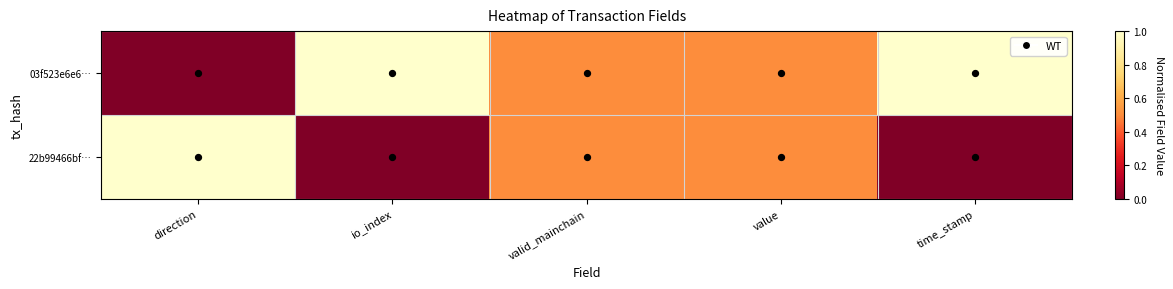

Which label corresponds to the largest value in the chart?

io_index